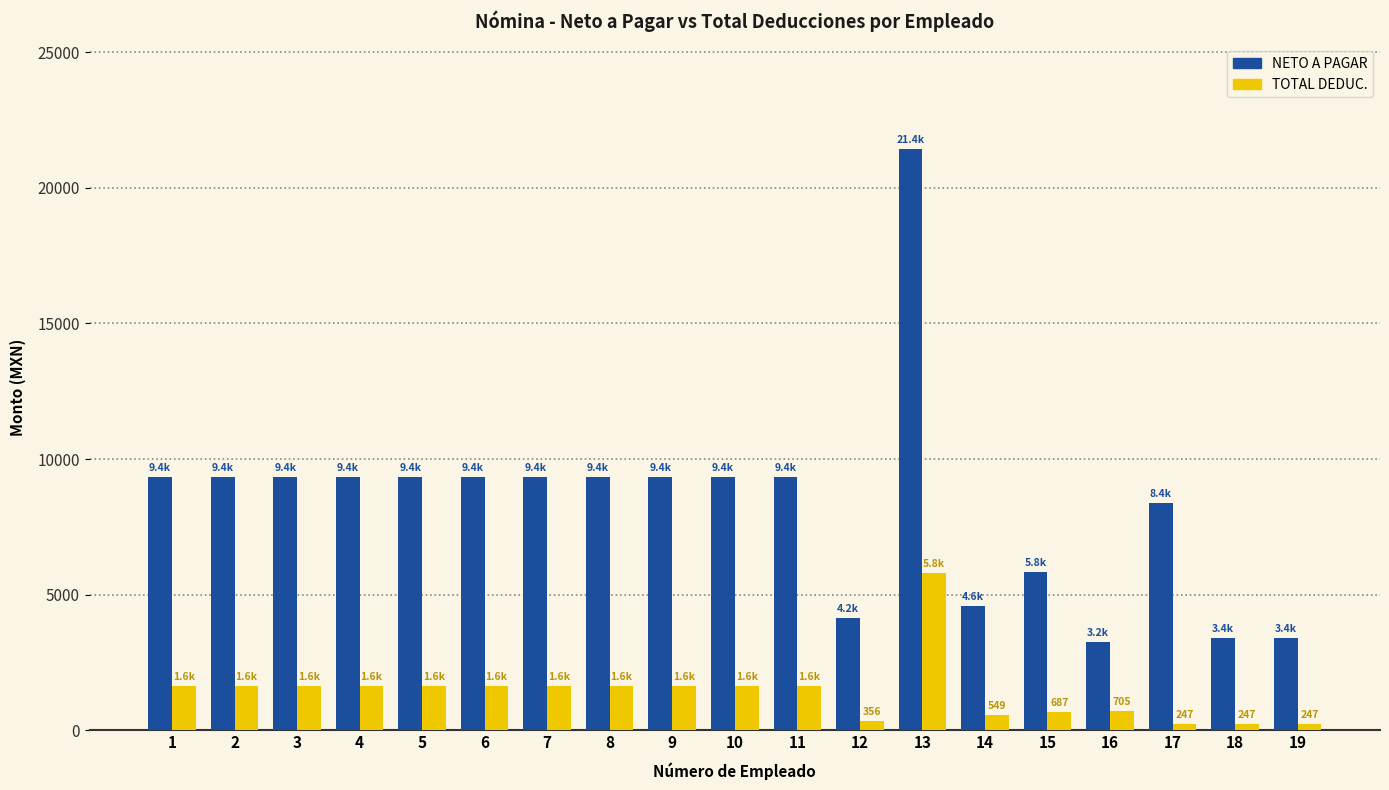

Where does the TOTAL DEDUC. series first go above 1636?

1